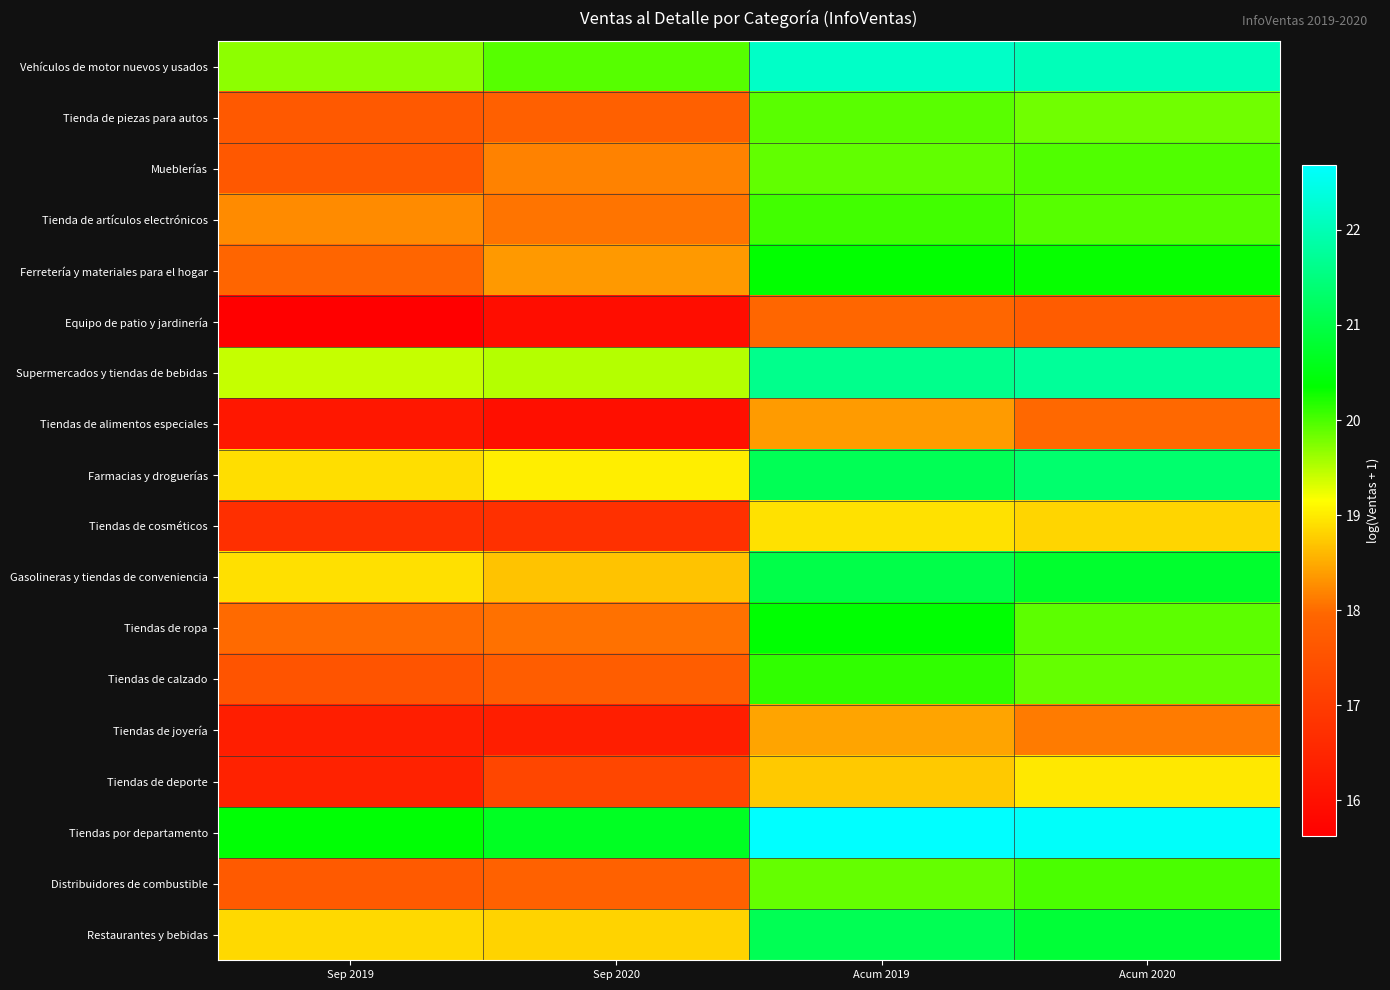

Between Sep 2020 and Acum 2020, which is larger?

Acum 2020